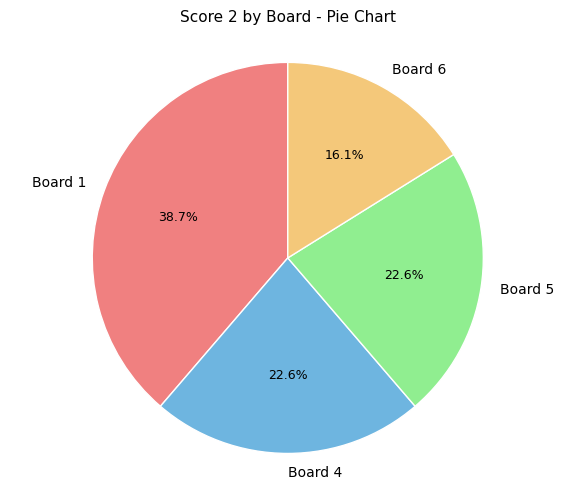

Does Board 6 account for over 50% of the chart?

No